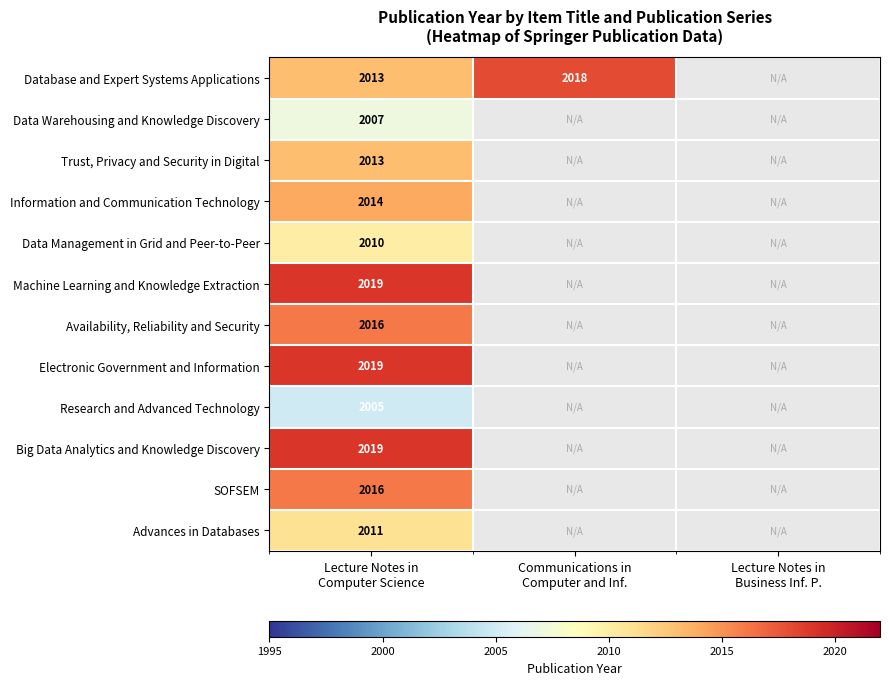

What is the total value across all series at Communications in
Computer and Inf.?

2018